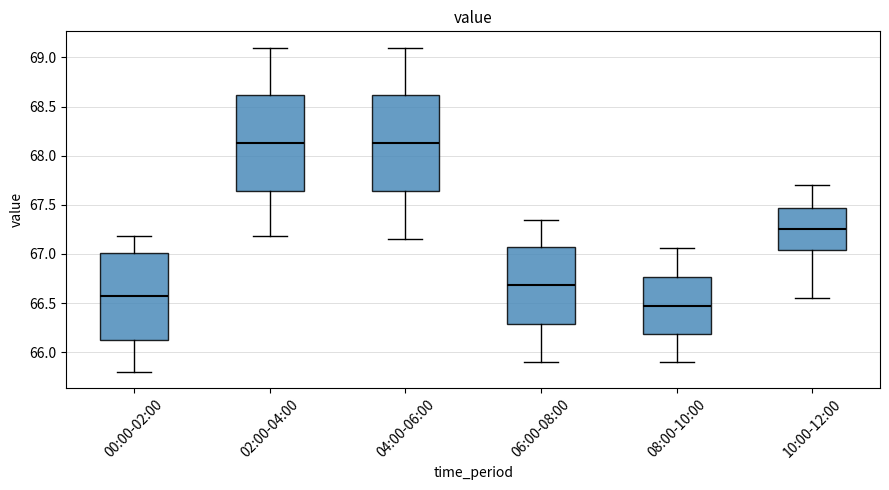

Reading left to right, read every box against the y-axis: the position of its median line, the range the box covers, and the ends of its whiskers. The values are not printed on the chart, so give them approximately, as read against the axis.

00:00-02:00: median 66.55, box 66.15 to 67.00, whiskers 65.80 to 67.20
02:00-04:00: median 68.15, box 67.65 to 68.60, whiskers 67.20 to 69.10
04:00-06:00: median 68.15, box 67.65 to 68.60, whiskers 67.15 to 69.10
06:00-08:00: median 66.70, box 66.30 to 67.05, whiskers 65.90 to 67.35
08:00-10:00: median 66.50, box 66.20 to 66.75, whiskers 65.90 to 67.05
10:00-12:00: median 67.25, box 67.05 to 67.45, whiskers 66.55 to 67.70